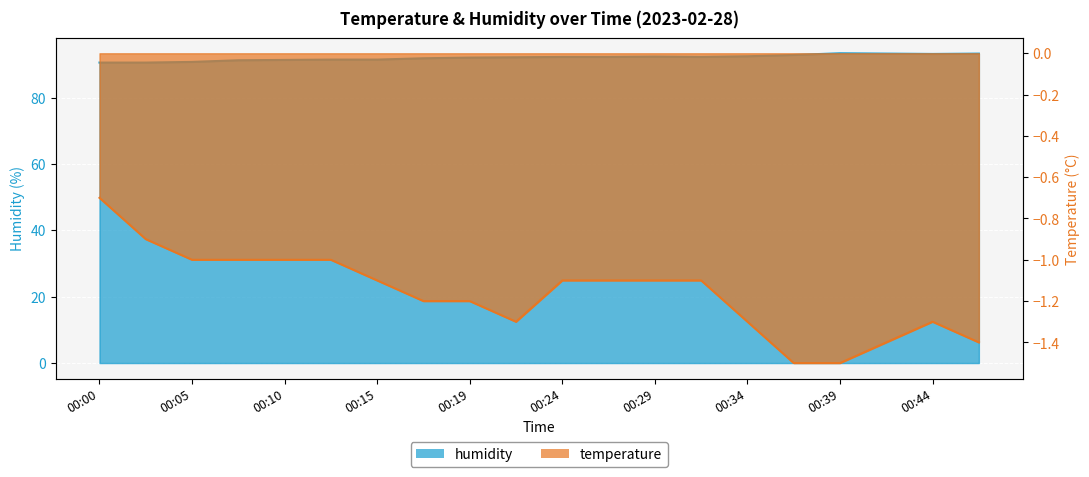

Reading left to right, extract all data points from this chart.

temperature: -0.7	-0.9	-1.0	-1.0	-1.0	-1.0	-1.1	-1.2	-1.2	-1.3	-1.1	-1.1	-1.1	-1.1	-1.3	-1.5	-1.5	-1.4	-1.3	-1.4
humidity: 90.6	90.6	90.8	91.3	91.4	91.5	91.5	91.9	92.1	92.2	92.3	92.3	92.4	92.3	92.5	92.9	93.4	93.3	93.2	93.3